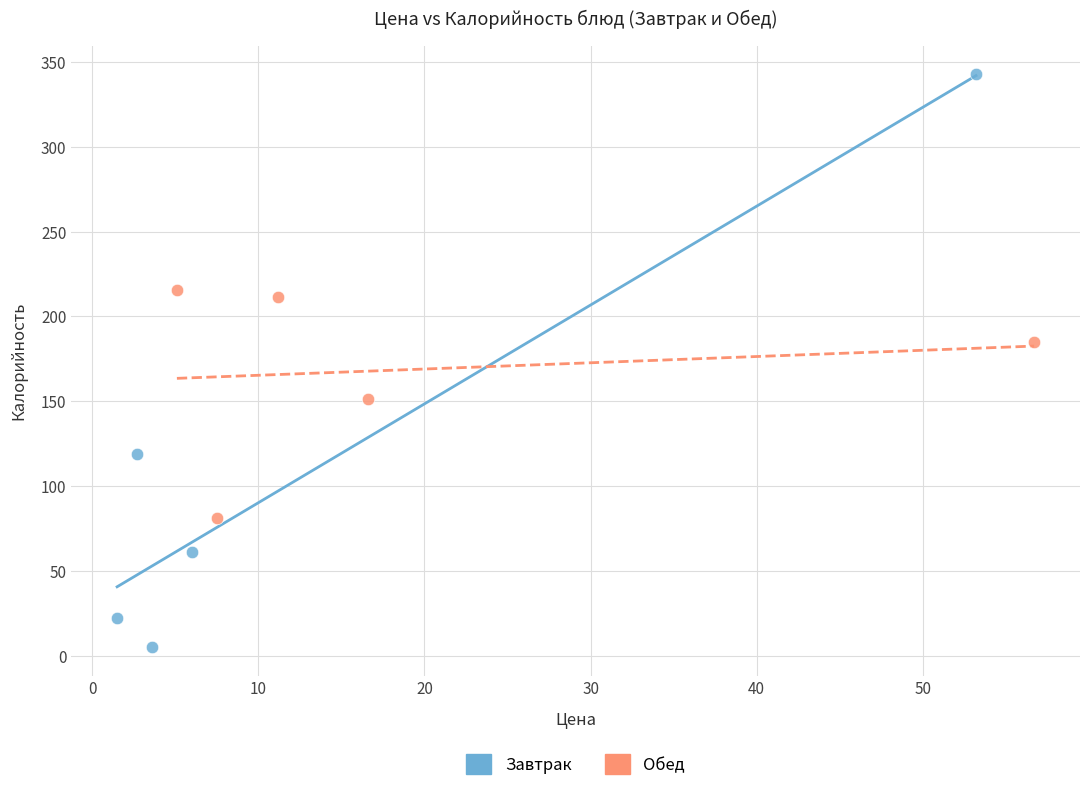

Which series reaches the maximum Y coordinate?

Завтрак